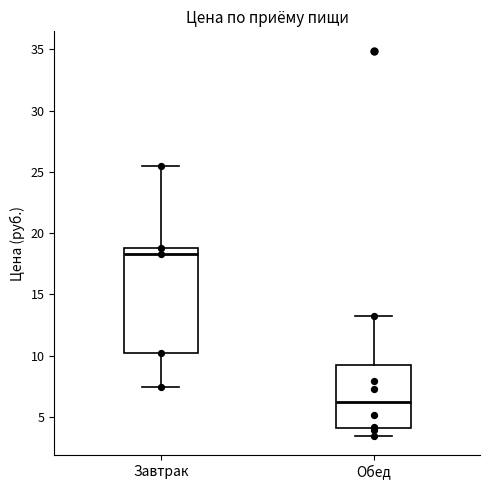

Reading left to right, read every box against the y-axis: the position of its median line, the range the box covers, and the ends of its whiskers. The values are not printed on the chart, so give them approximately, as read against the axis.

Завтрак: median 18.5, box 10.0 to 19.0, whiskers 7.5 to 25.5
Обед: median 6.0, box 4.0 to 9.5, whiskers 3.5 to 13.5